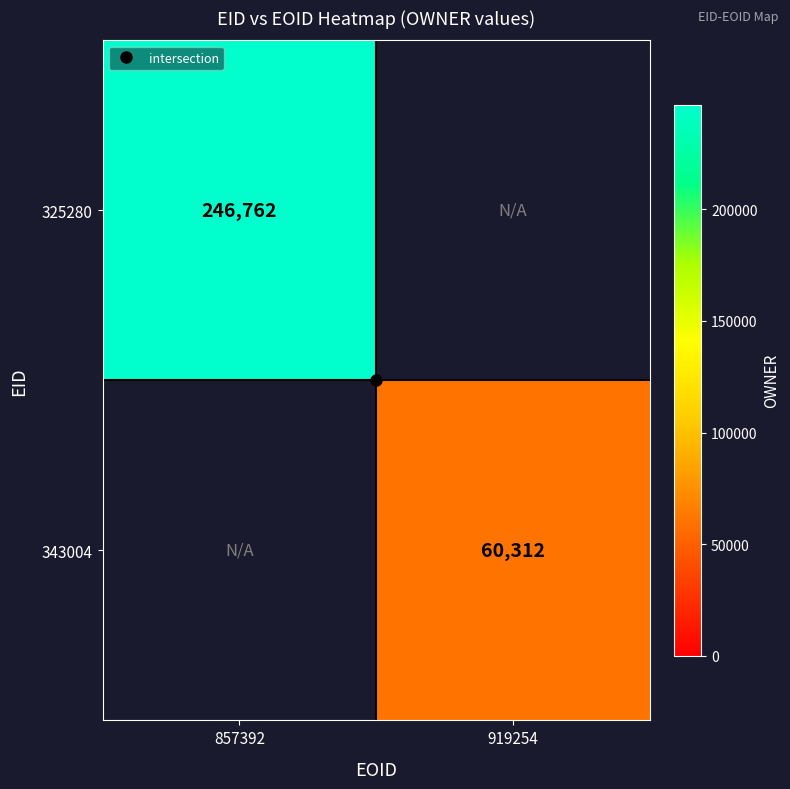

Is the value of 343004 at 857392 greater than the value of 325280 at 919254?

No